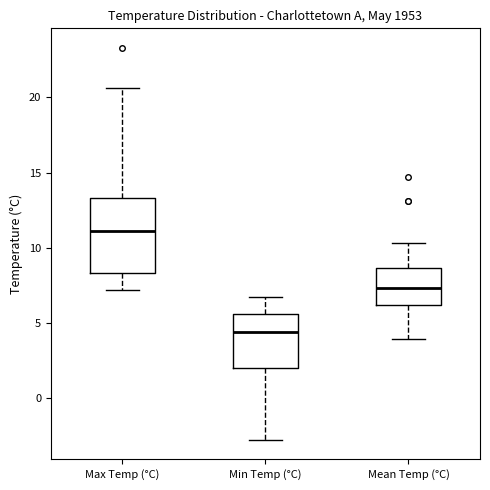

Comparing the boxes themselves (not the whiskers), which one is the tallest?

Max Temp (°C)